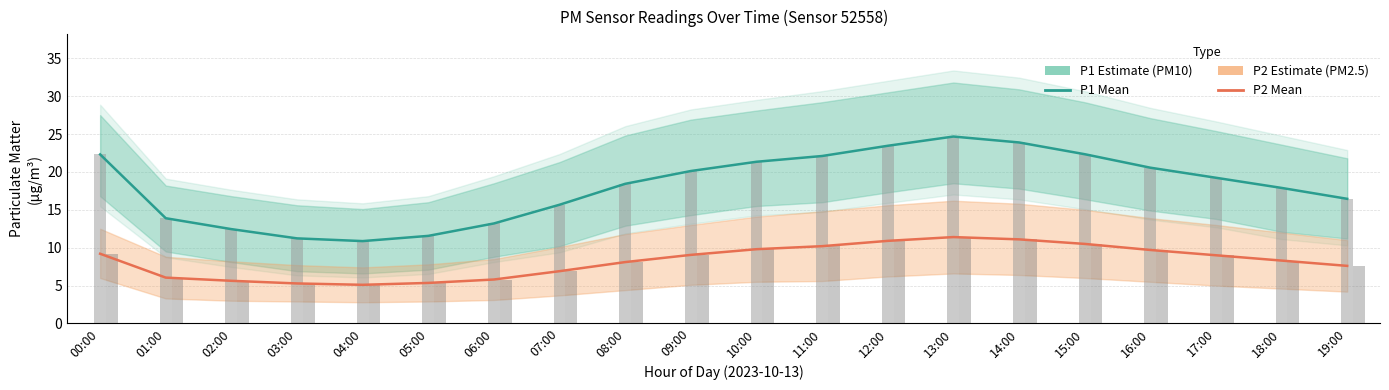

Reading right to left, extract all data points from this chart.

P1 (PM10): 16.4	17.9	19.2	20.6	22.3	23.9	24.7	23.4	22.1	21.3	20.1	18.4	15.7	13.2	11.6	10.9	11.2	12.4	13.9	22.3
P2 (PM2.5): 7.6	8.3	9.0	9.7	10.5	11.1	11.4	10.9	10.2	9.8	9.1	8.1	6.9	5.8	5.3	5.1	5.3	5.6	6.0	9.2